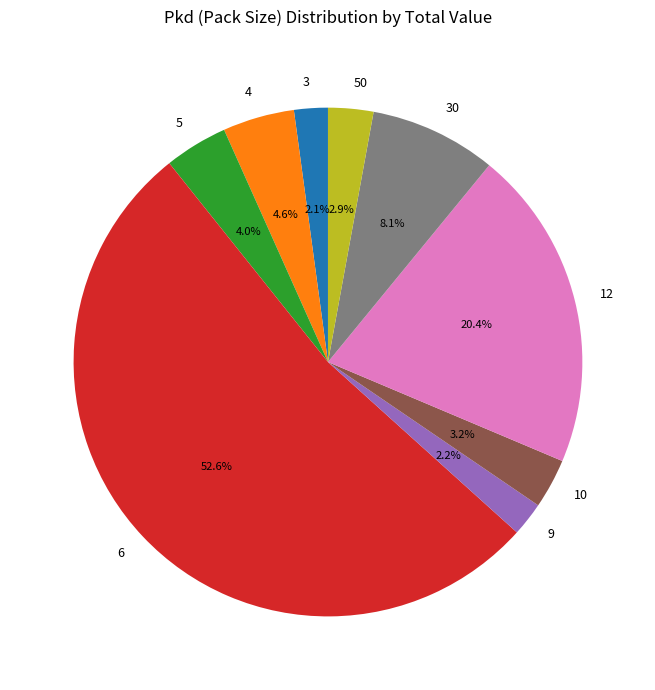

Is the sum of 12 and 3 greater than half?

No